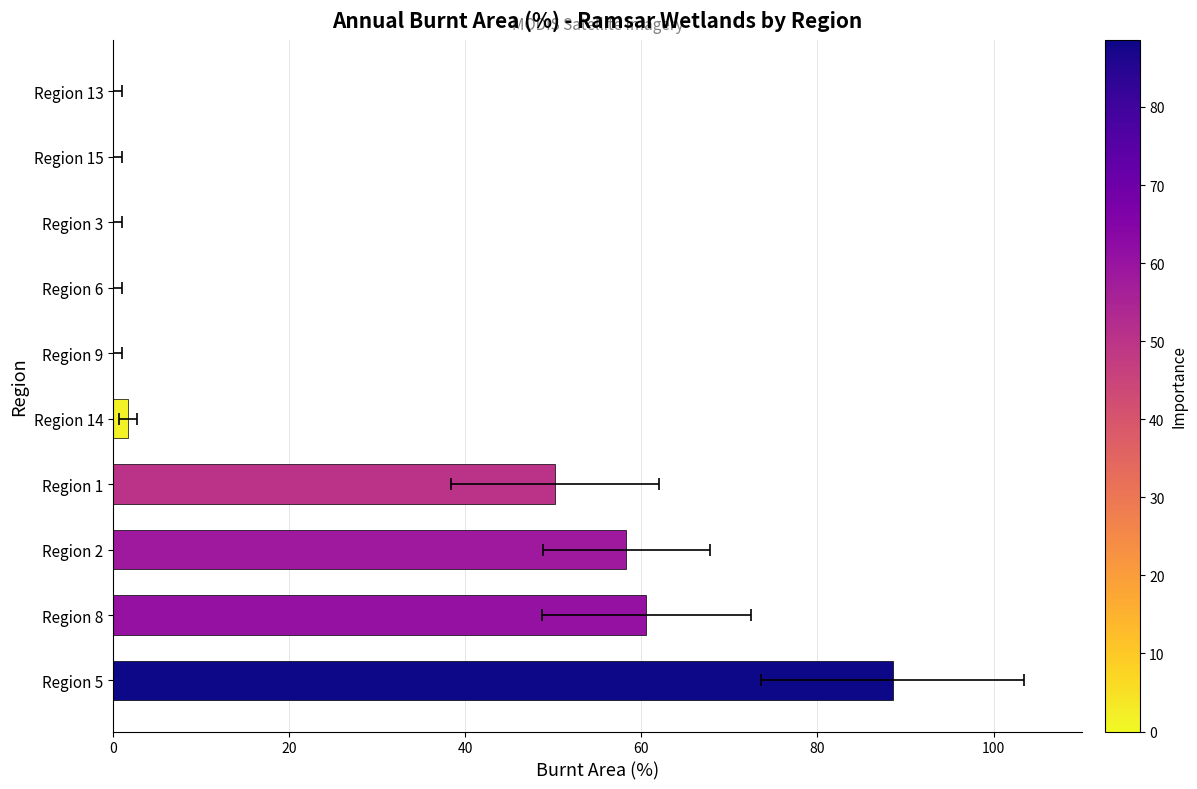

What is the greatest value displayed?

88.5